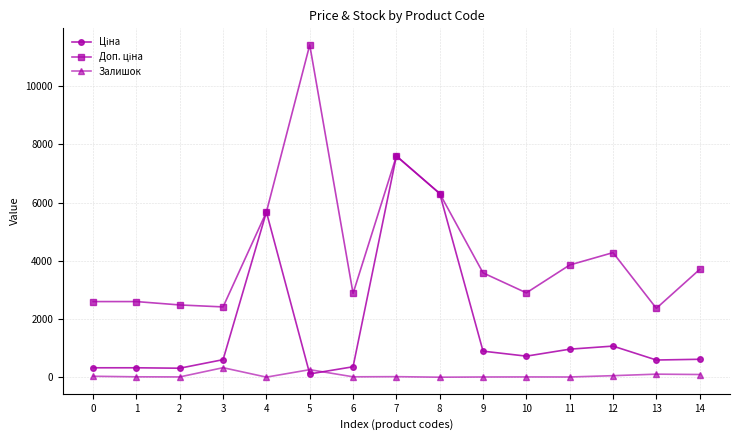

What is the value of the Доп. ціна point at the 12th from the left?

3854.0